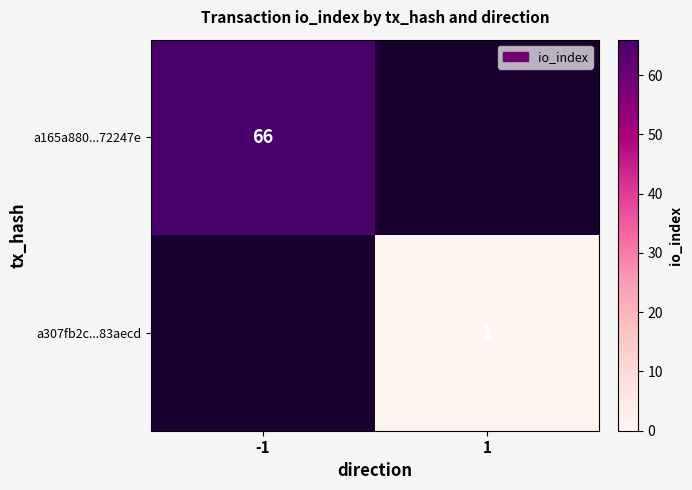

The a307fb2c...83aecd series shows 1 at 1. True or false?

True